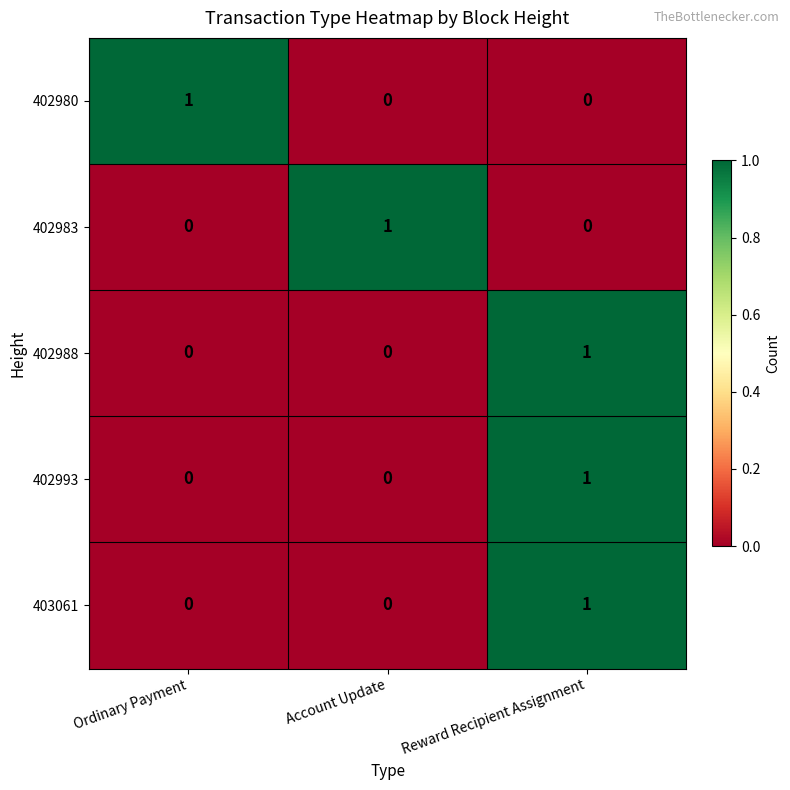

Is the value of 402980 at Ordinary Payment greater than the value of 403061 at Ordinary Payment?

Yes